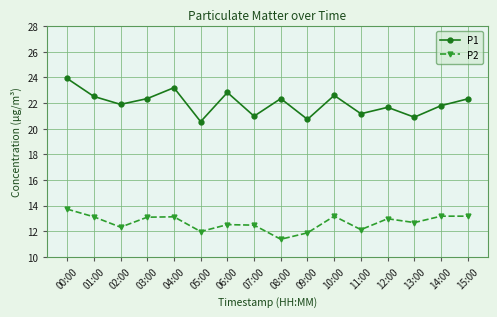

What is the maximum value for P1?

23.9